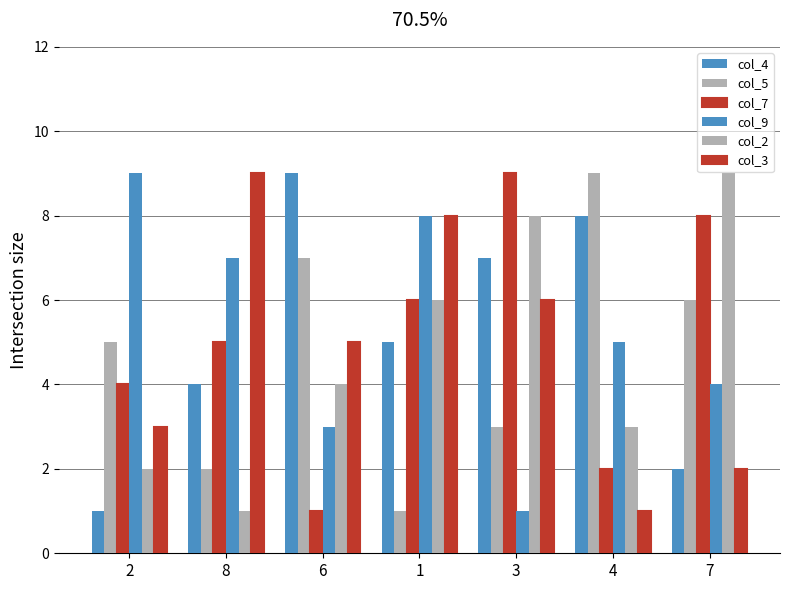

How many data points does each series have?

7